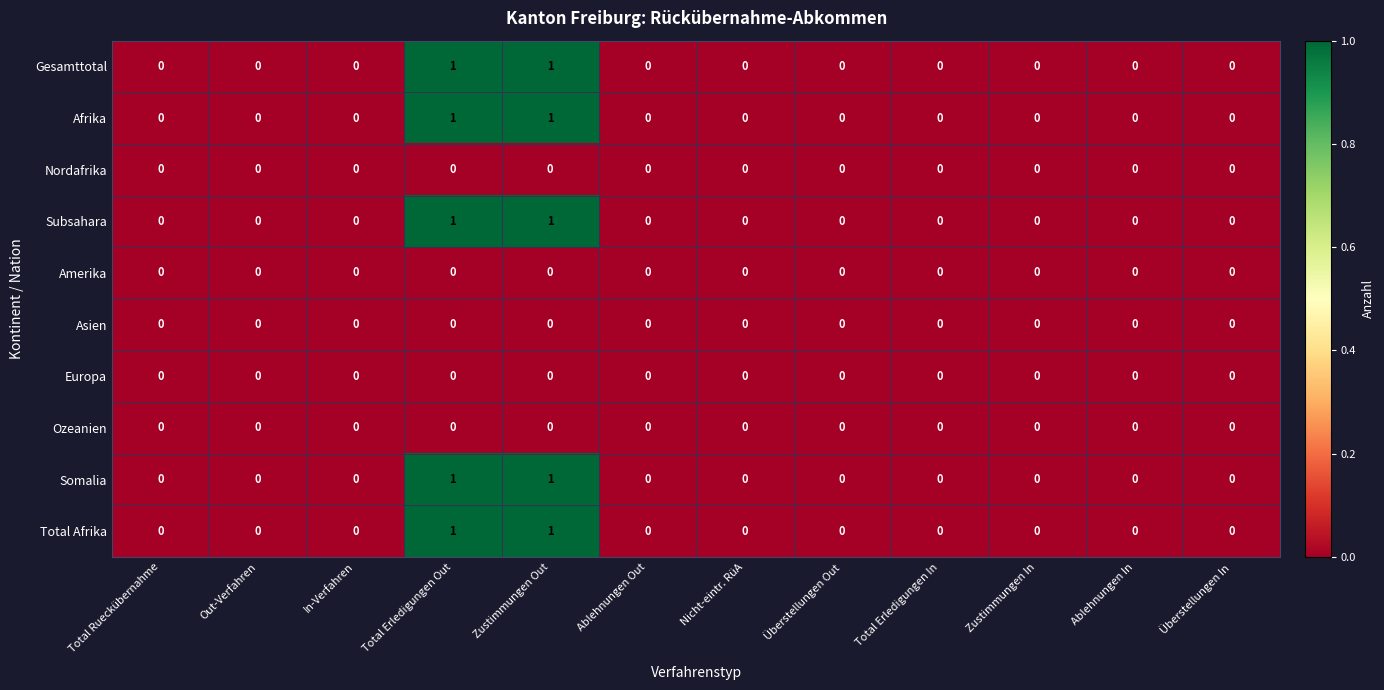

Count the Subsahara values in the range 0 to 1.

12